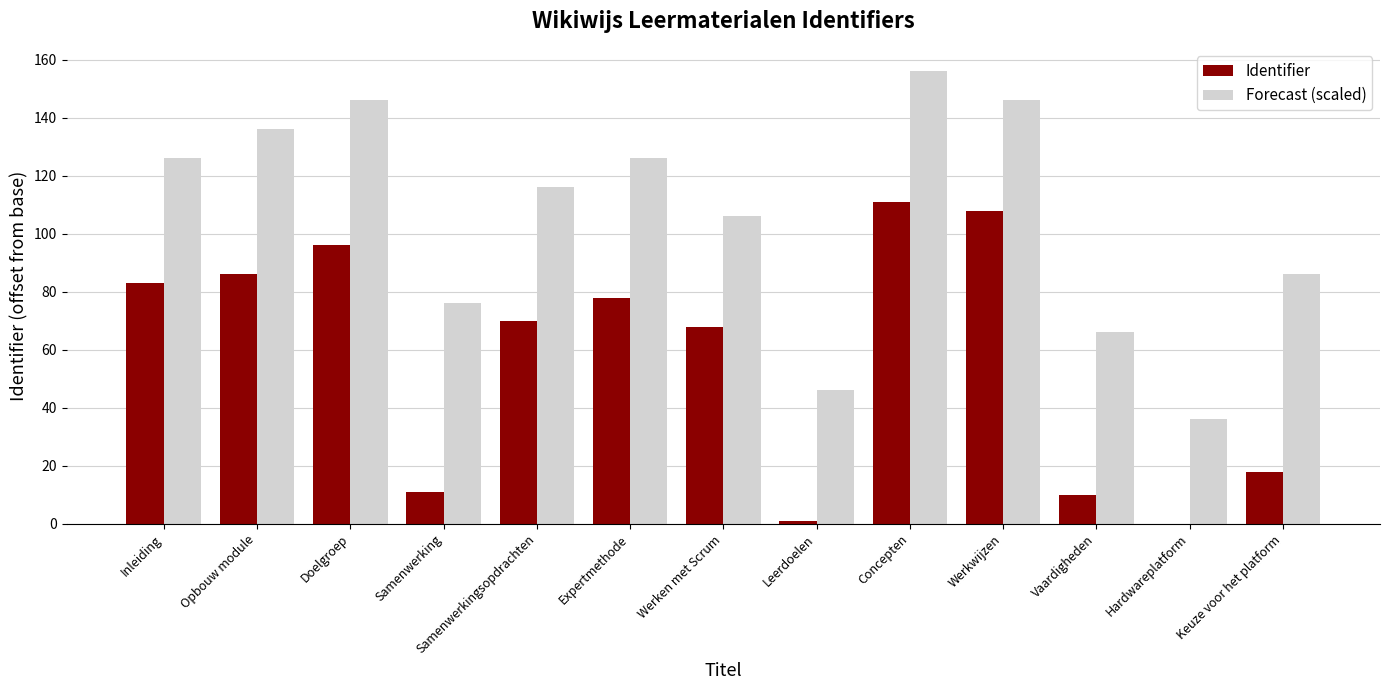

Is the value of Forecast (scaled) at Samenwerkingsopdrachten greater than the value of Identifier at Concepten?

Yes